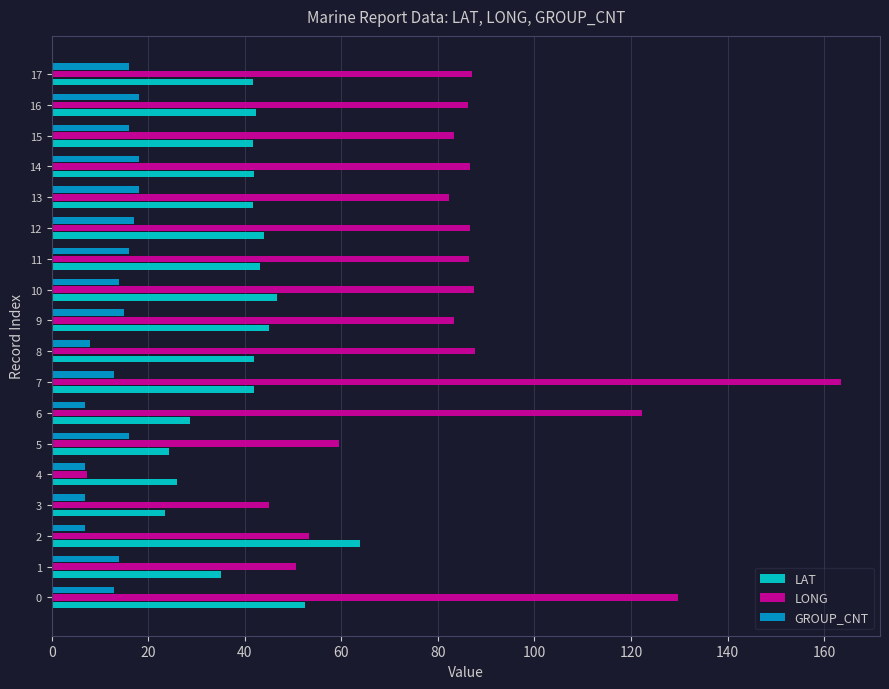

Between 6 and 10, which series saw the biggest shift?

LONG